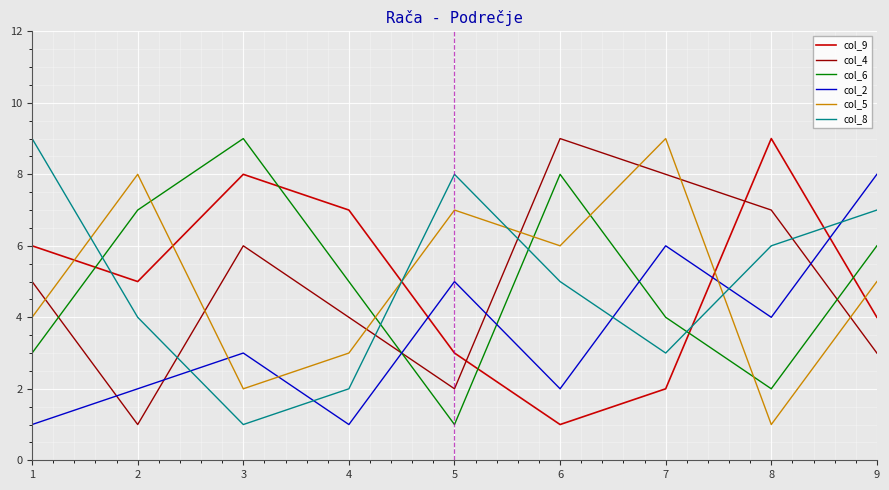

Which category has the highest value in the col_2 series?

9